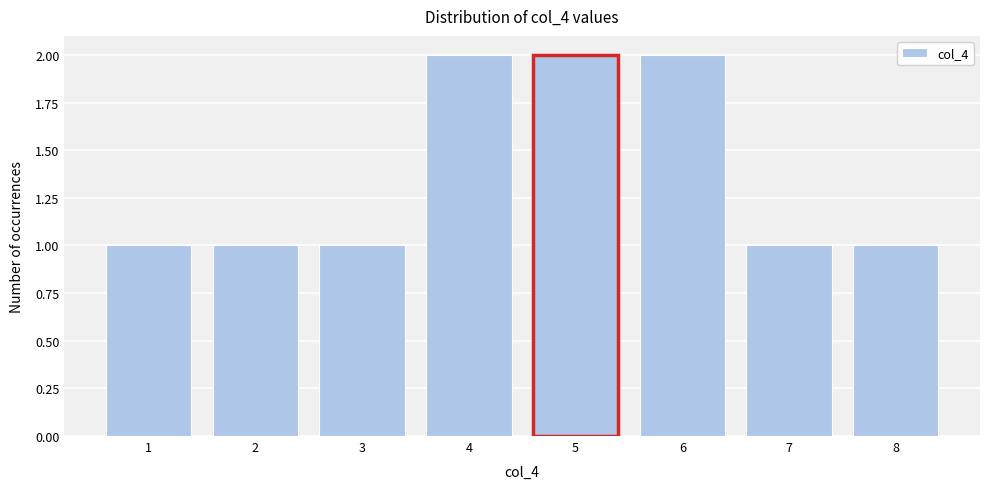

Reading left to right, list every bar in this chart as the range it spans on the x-axis followed by its height. The values are not printed on the chart, so give them approximately, as read against the axis.

0.5 to 1.5: 1
1.5 to 2.5: 1
2.5 to 3.5: 1
3.5 to 4.5: 2
4.5 to 5.5: 2
5.5 to 6.5: 2
6.5 to 7.5: 1
7.5 to 8.5: 1